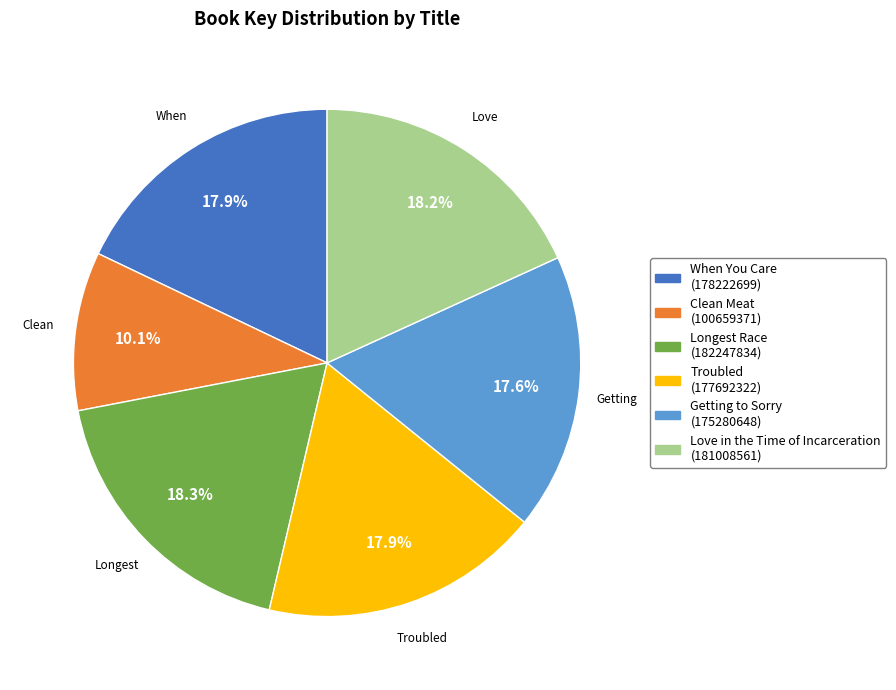

Does any single category account for the majority?

No